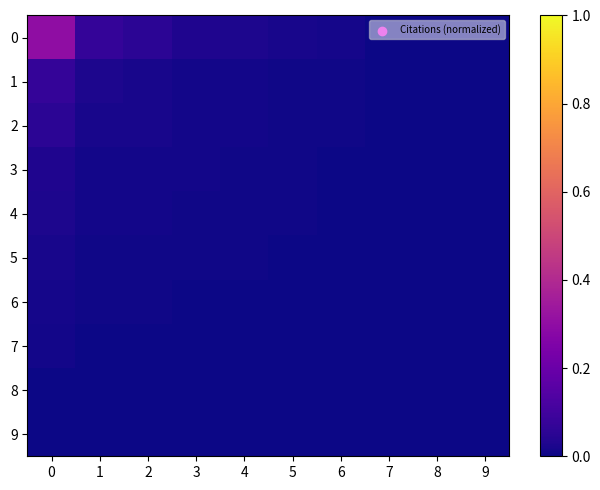

Reading left to right, extract all data points from this chart.

0: 0=0.3	1=0.1	2=0.1	3=0.0	4=0.0	5=0.0	6=0.0	7=0.0	8=0.0	9=0.0
1: 0=0.1	1=0.0	2=0.0	3=0.0	4=0.0	5=0.0	6=0.0	7=0.0	8=0.0	9=0.0
2: 0=0.1	1=0.0	2=0.0	3=0.0	4=0.0	5=0.0	6=0.0	7=0.0	8=0.0	9=0.0
3: 0=0.0	1=0.0	2=0.0	3=0.0	4=0.0	5=0.0	6=0.0	7=0.0	8=0.0	9=0.0
4: 0=0.0	1=0.0	2=0.0	3=0.0	4=0.0	5=0.0	6=0.0	7=0.0	8=0.0	9=0.0
5: 0=0.0	1=0.0	2=0.0	3=0.0	4=0.0	5=0.0	6=0.0	7=0.0	8=0.0	9=0.0
6: 0=0.0	1=0.0	2=0.0	3=0.0	4=0.0	5=0.0	6=0.0	7=0.0	8=0.0	9=0.0
7: 0=0.0	1=0.0	2=0.0	3=0.0	4=0.0	5=0.0	6=0.0	7=0.0	8=0.0	9=0.0
8: 0=0.0	1=0.0	2=0.0	3=0.0	4=0.0	5=0.0	6=0.0	7=0.0	8=0.0	9=0.0
9: 0=0.0	1=0.0	2=0.0	3=0.0	4=0.0	5=0.0	6=0.0	7=0.0	8=0.0	9=0.0